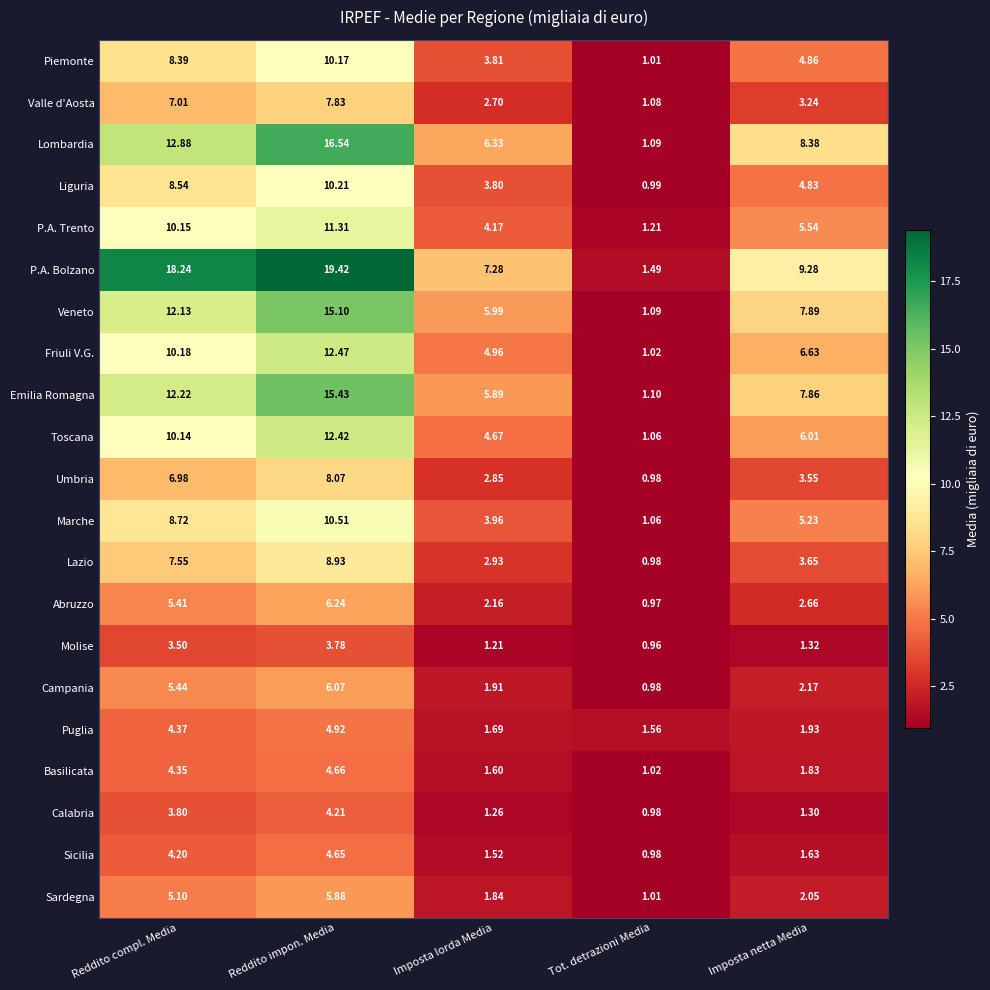

At which category does the chart reach its peak across all series?

Reddito impon. Media